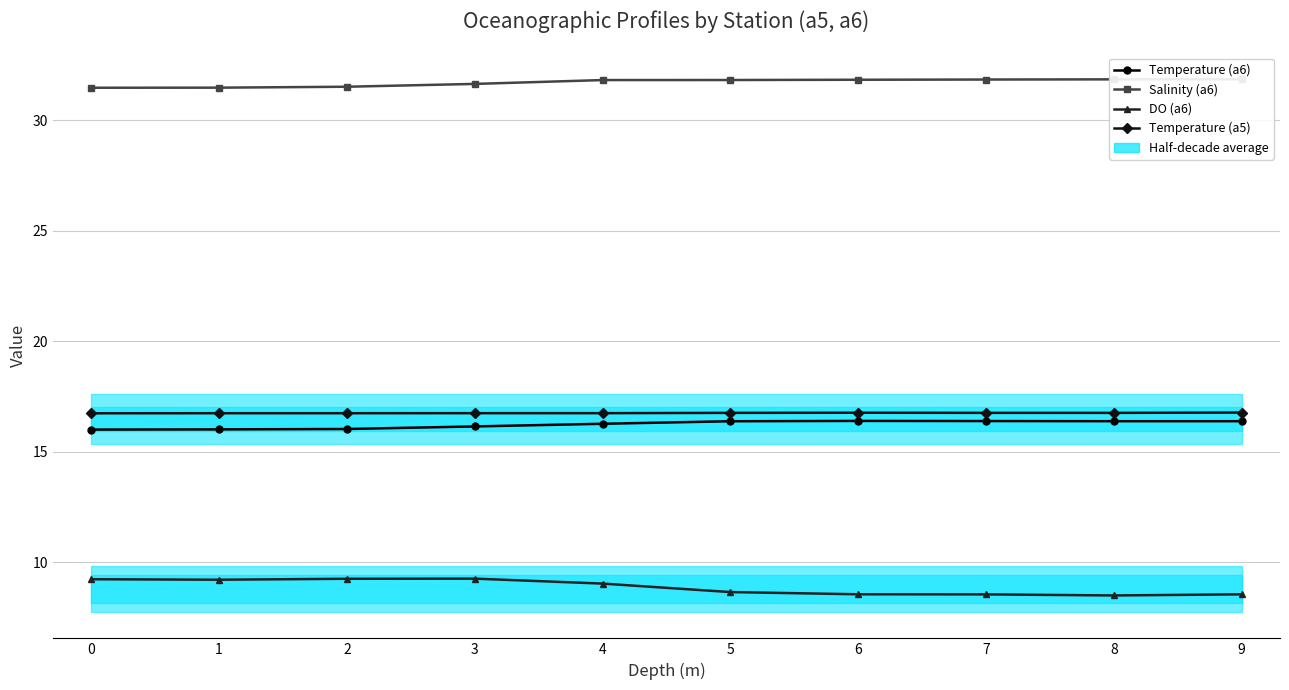

What is the difference between the maximum and minimum values in the DO (a6) series?

0.8